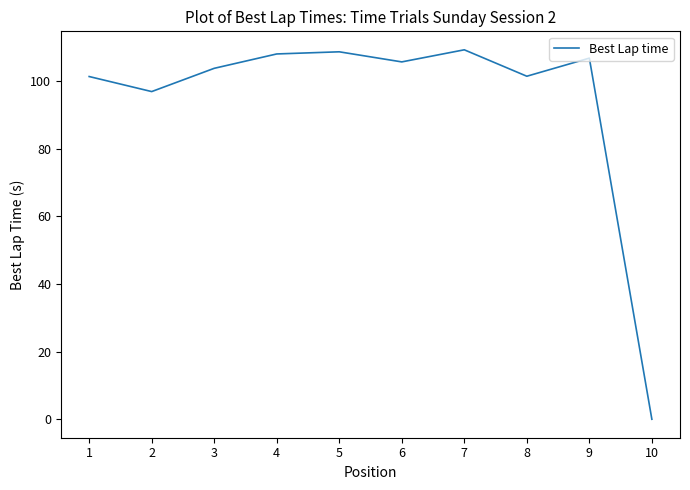

What is the greatest value displayed?

109.2